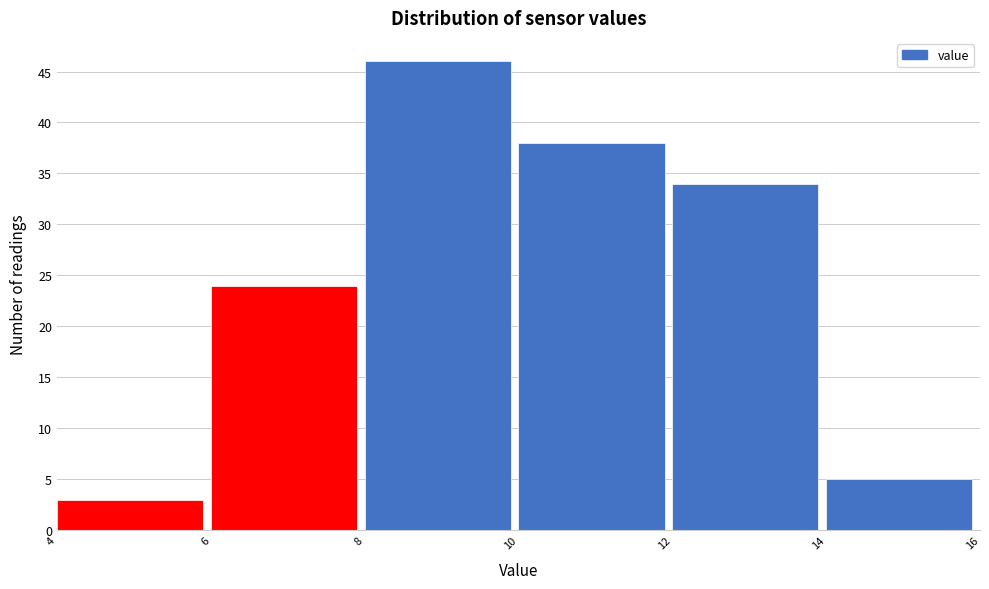

How tall is the bar that spans 12 to 14 on the x-axis? The values are not printed on the chart, so give them approximately, as read against the axis.

34